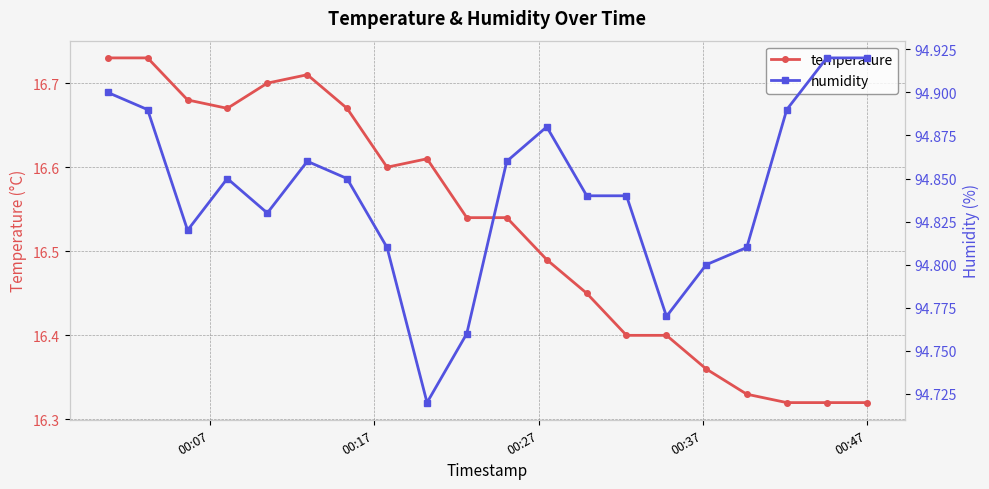

True or false: temperature has more than 1 interior local peaks.

True